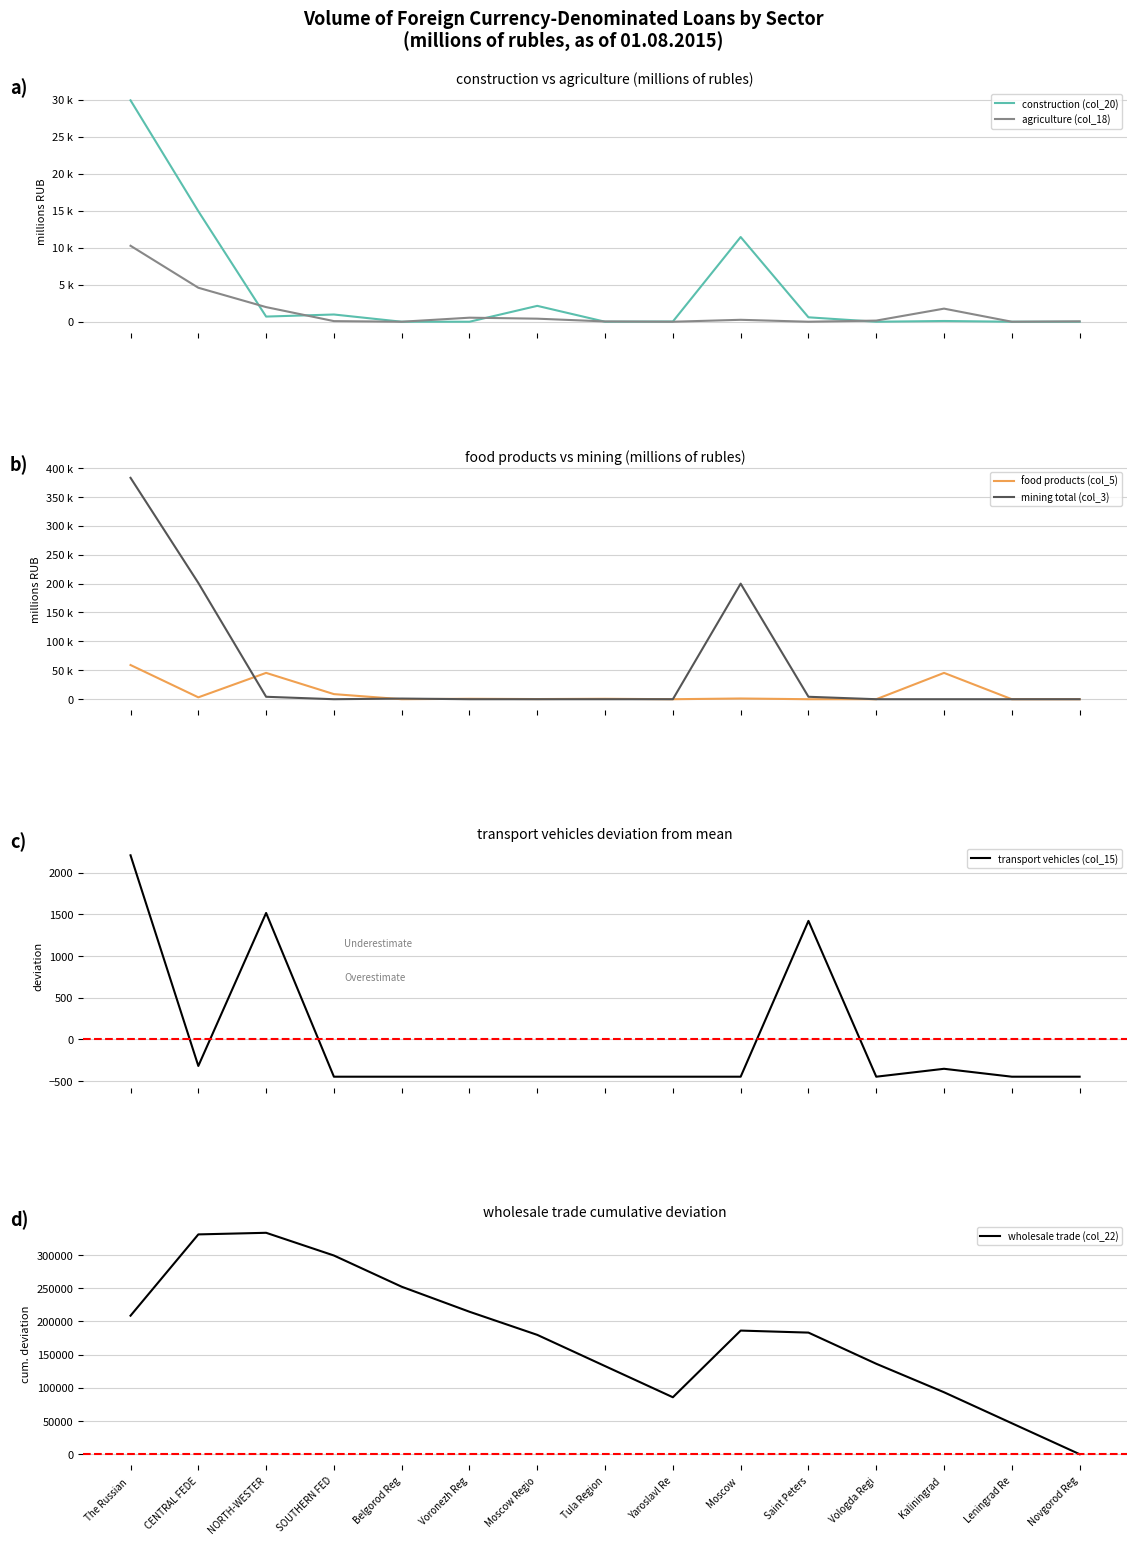

At how many categories does at least one series exceed 192051?

7